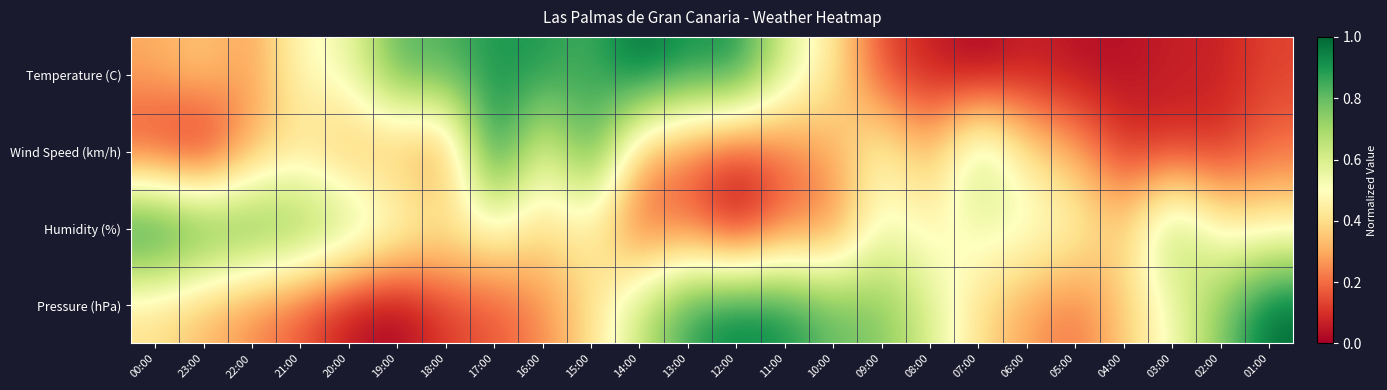

Which label corresponds to the largest value in the chart?

14:00